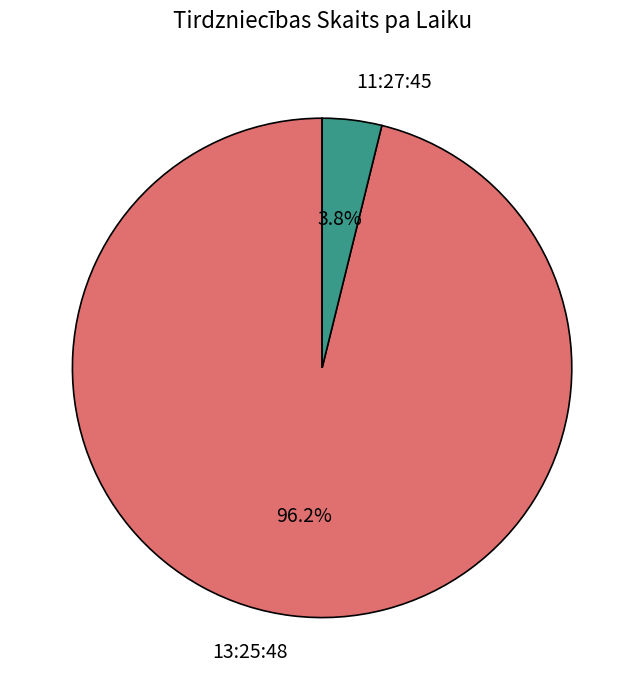

Rank the categories by value from highest to lowest.

13:25:48, 11:27:45